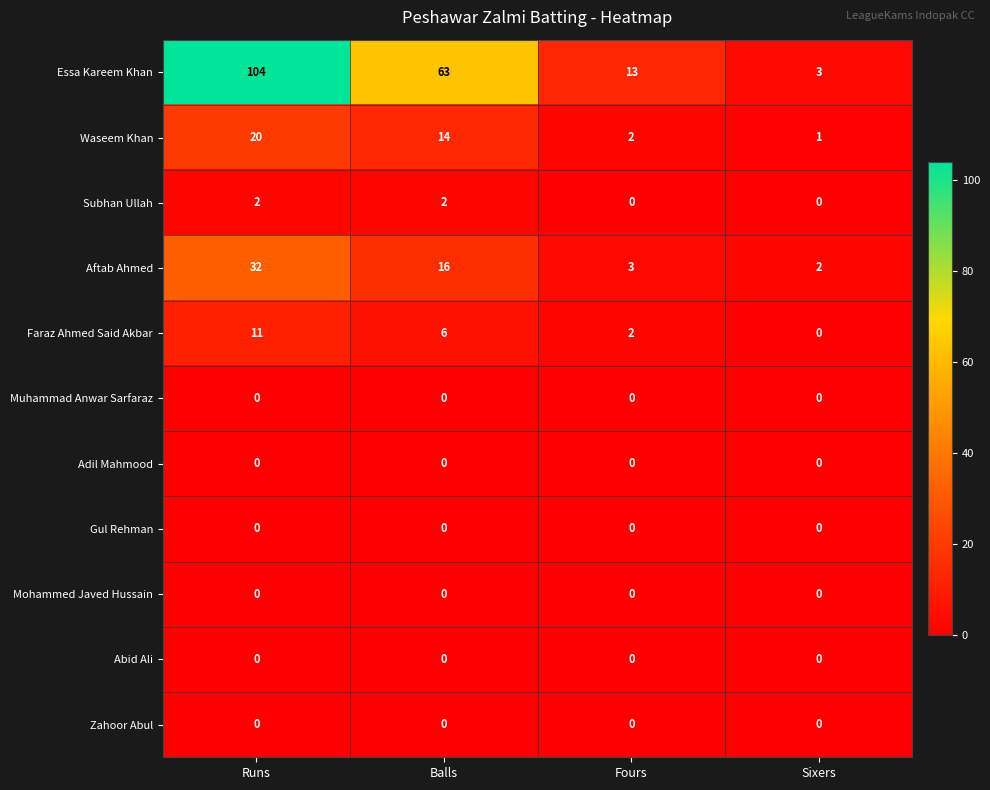

Which series has the widest spread of values?

Essa Kareem Khan